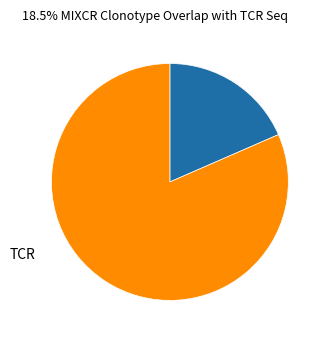

Does any single category account for the majority?

Yes